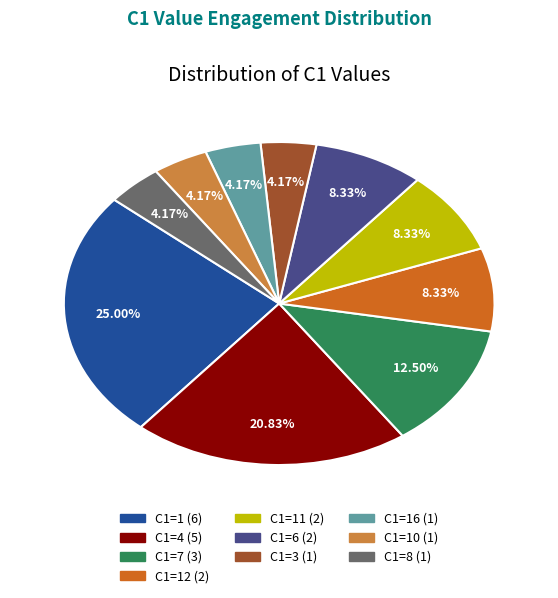

Is there a majority slice in this chart?

No